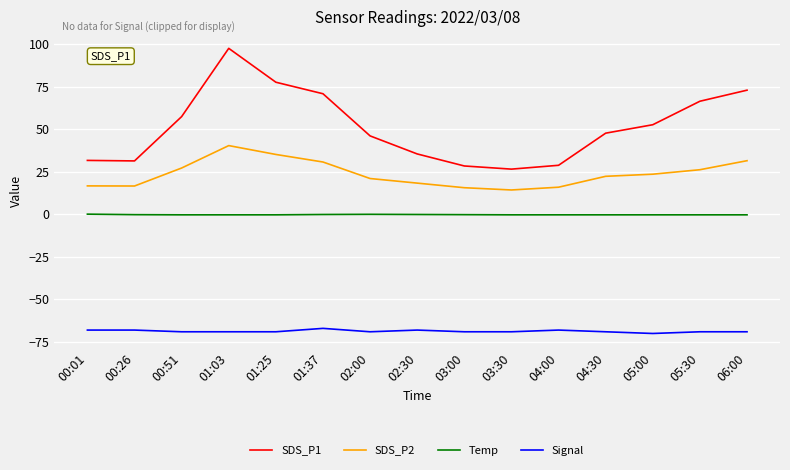

True or false: SDS_P2 has a value of 27.0 at 04:00.

False